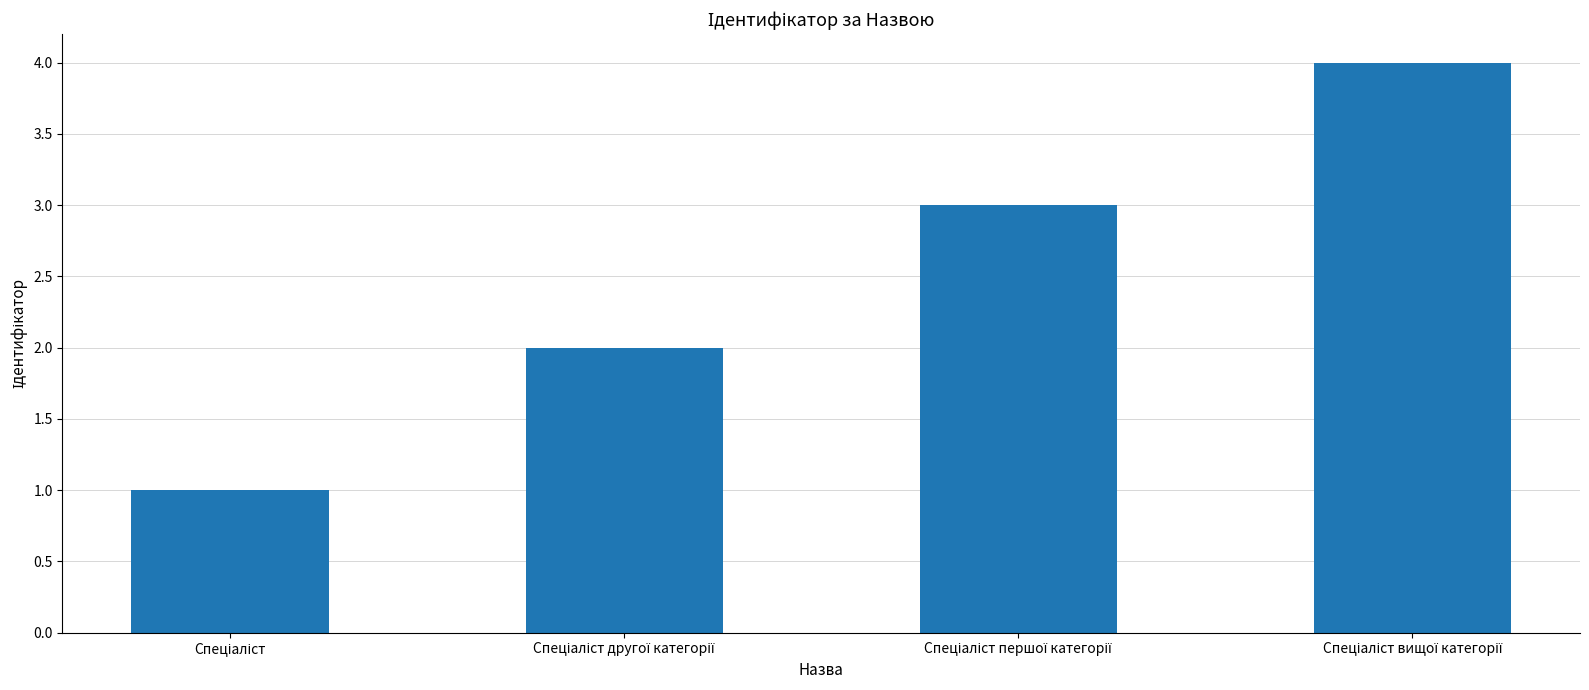

What is the difference between the maximum and minimum values?

3